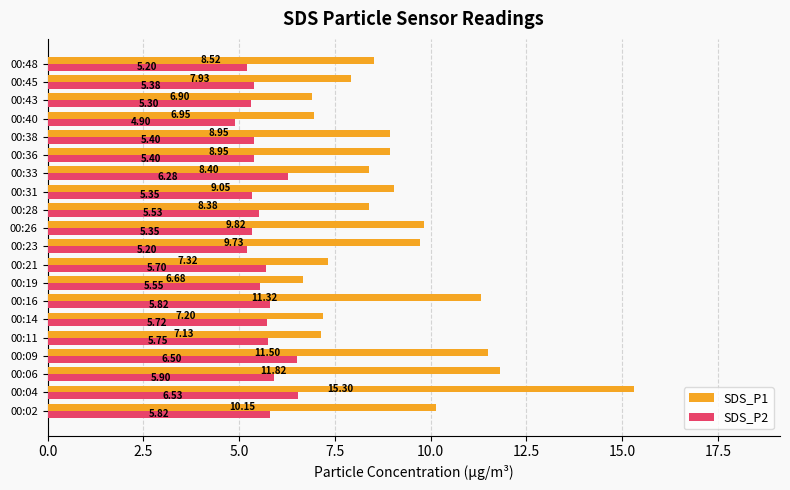

At which label does SDS_P1 reach its peak?

00:04